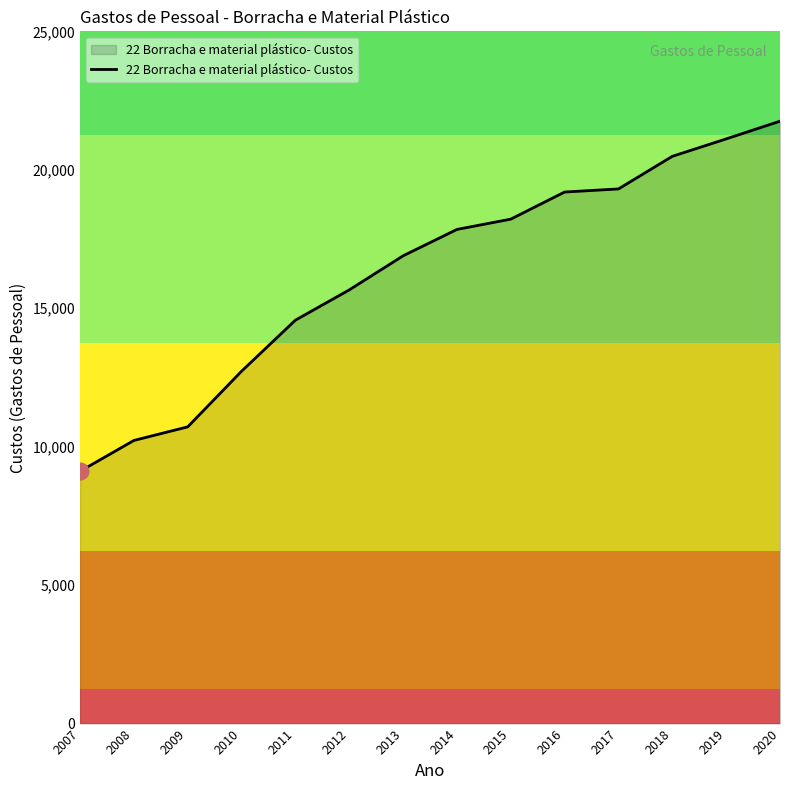

Which has a higher value, 2012 or 2016?

2016